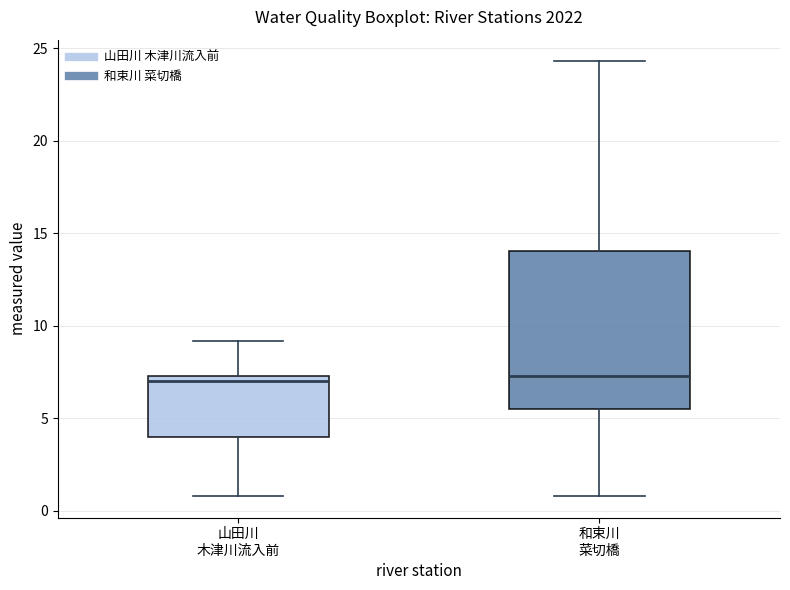

Reading left to right, read every box against the y-axis: the position of its median line, the range the box covers, and the ends of its whiskers. The values are not printed on the chart, so give them approximately, as read against the axis.

山田川 木津川流入前: median 7.0, box 4.0 to 7.5, whiskers 1.0 to 9.0
和束川 菜切橋: median 7.5, box 5.5 to 14.0, whiskers 1.0 to 24.5